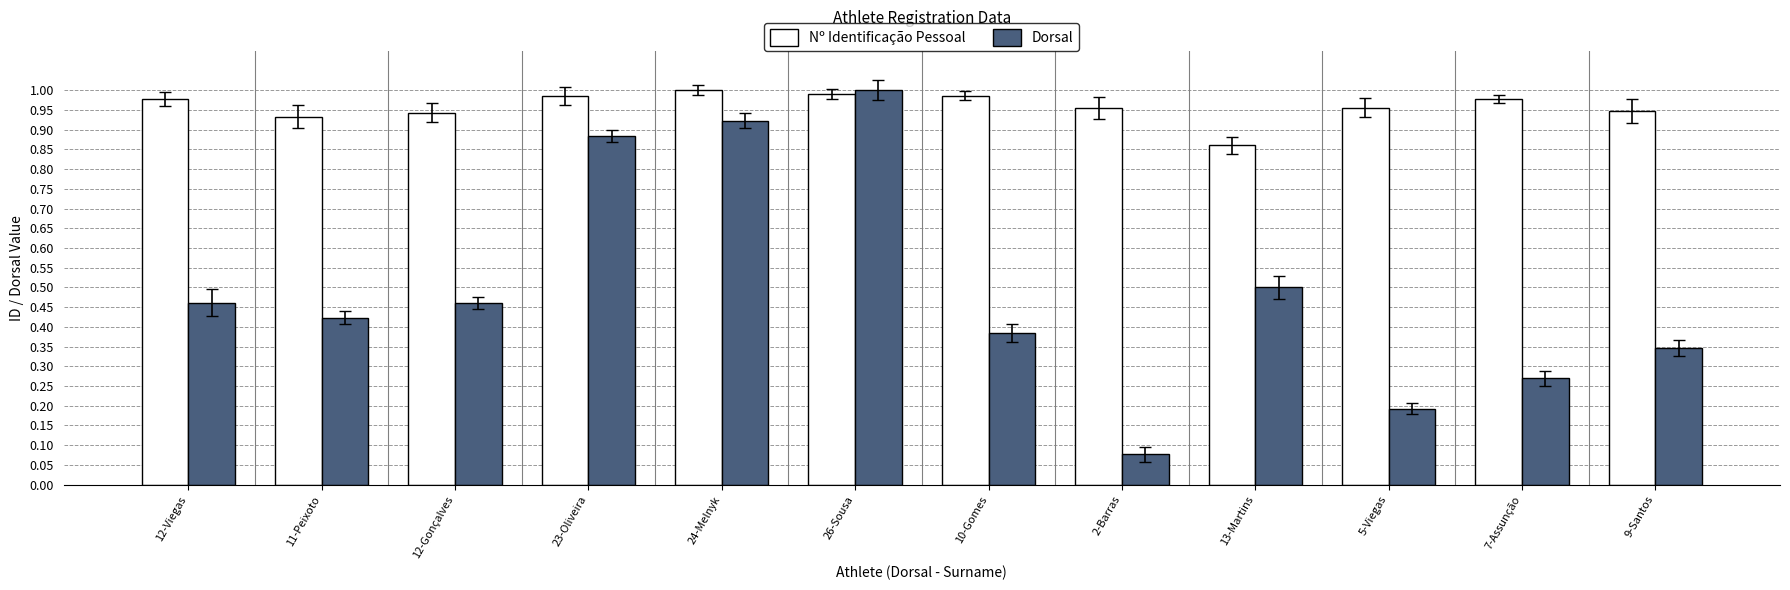

Are the bars horizontal?

No